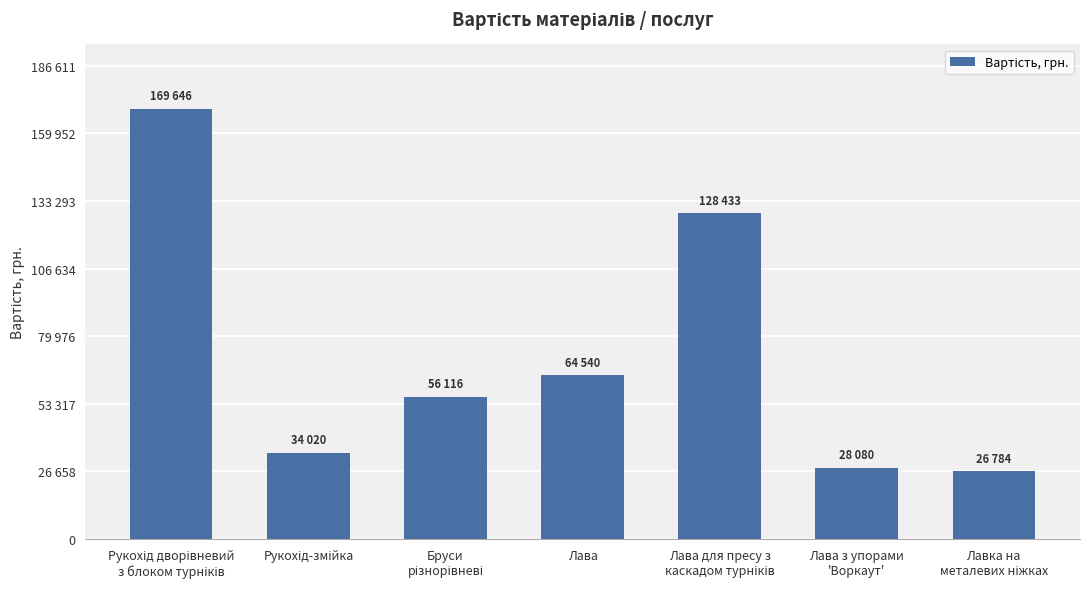

Are the bars grouped side by side (vs. stacked)?

No